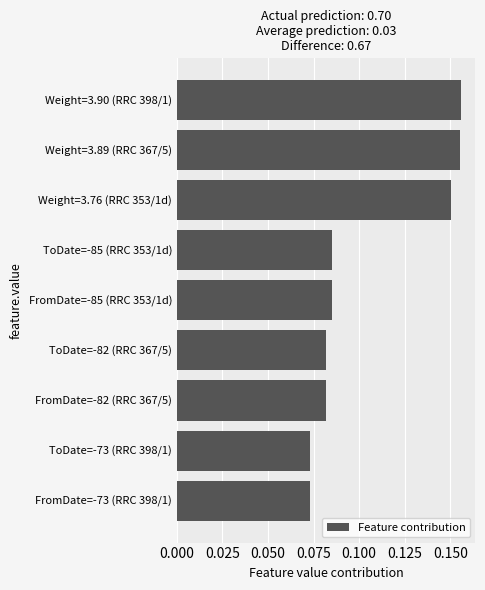

What position from the top is ToDate=-73 (RRC 398/1)?

8